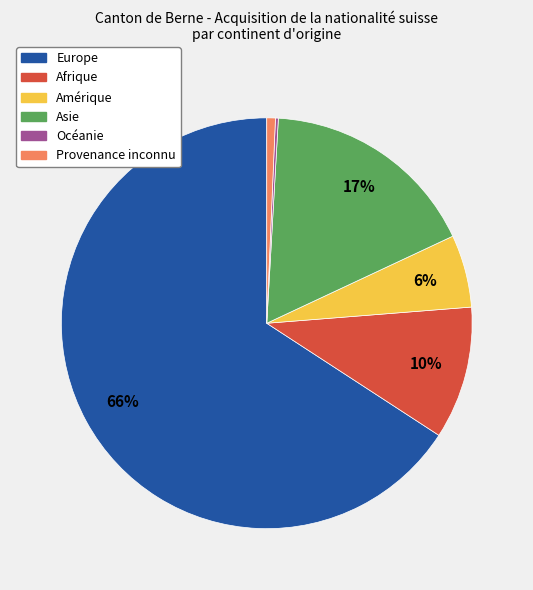

Does Afrique account for over 50% of the chart?

No